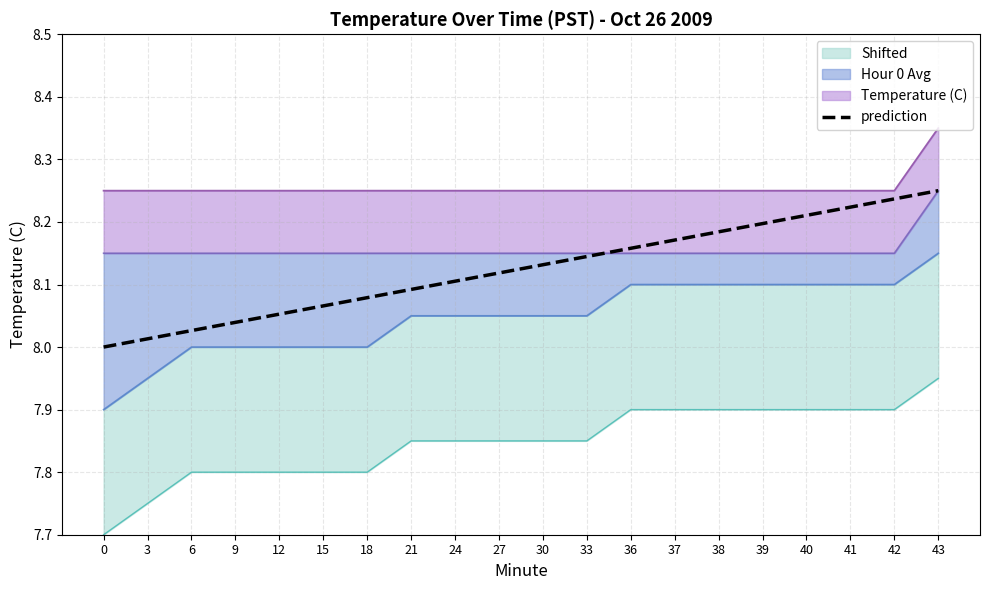

What is the difference between the second highest and second lowest values?

0.2